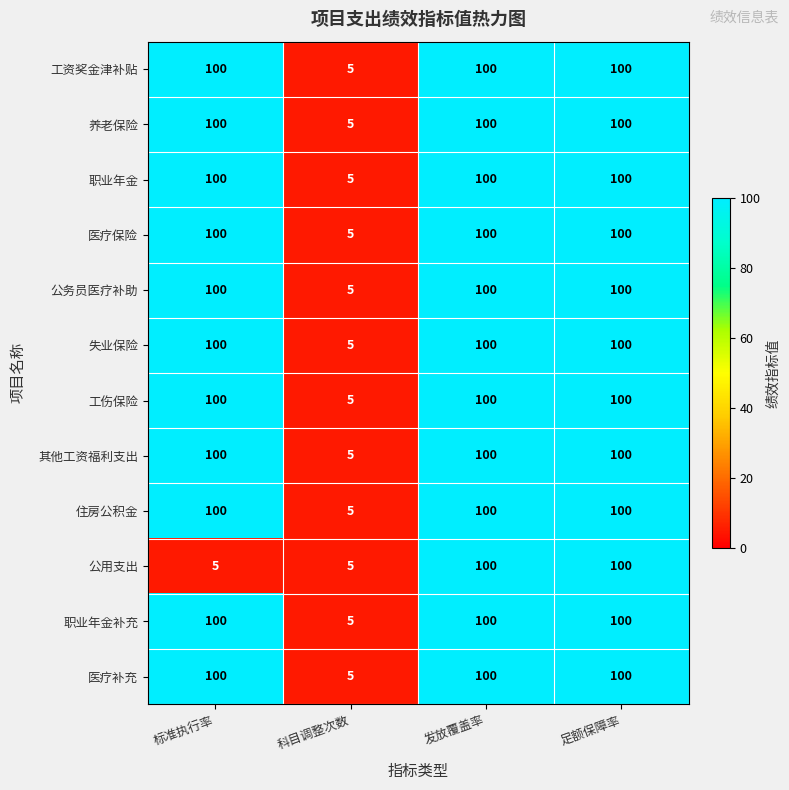

The value of 职业年金 at 足额保障率 is 146. True or false?

False